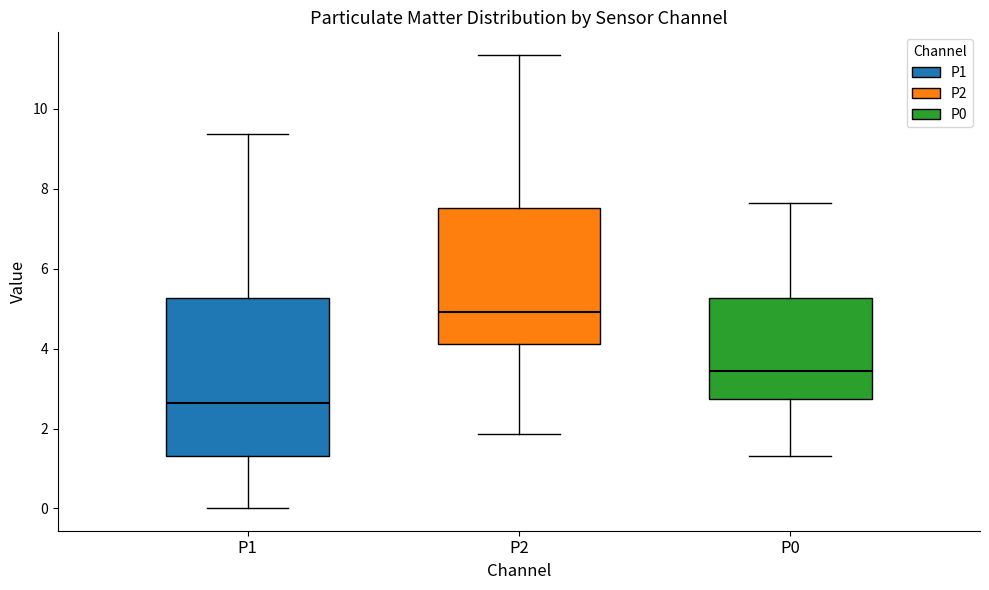

Which box's median line is the highest?

P2